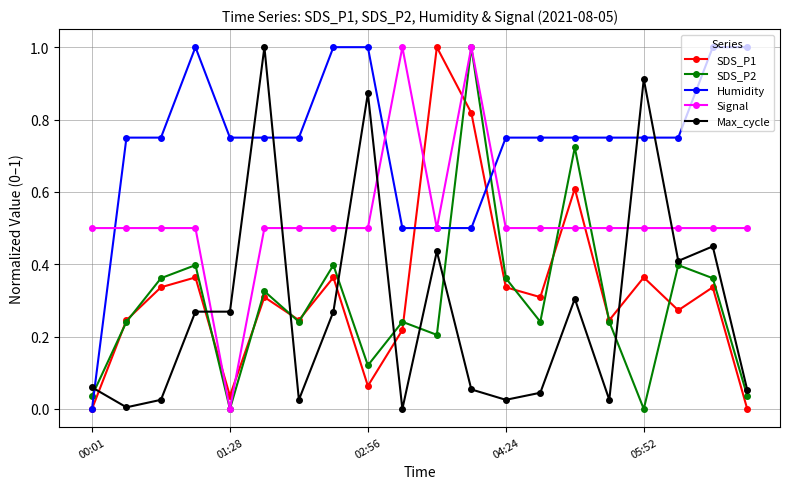

What is the highest value of the SDS_P1 series?

1.0